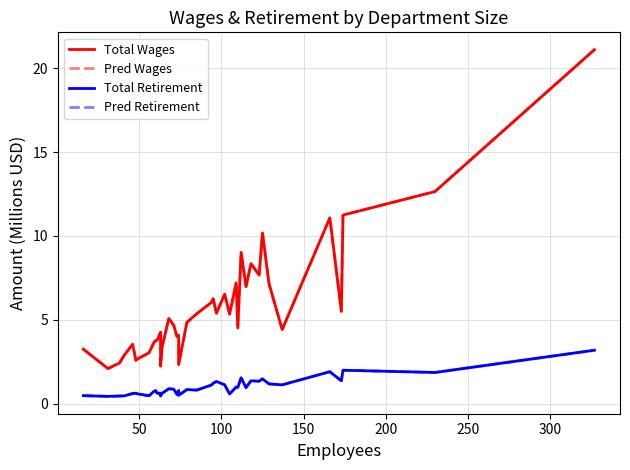

What is the maximum value for Total Retirement?

3.2